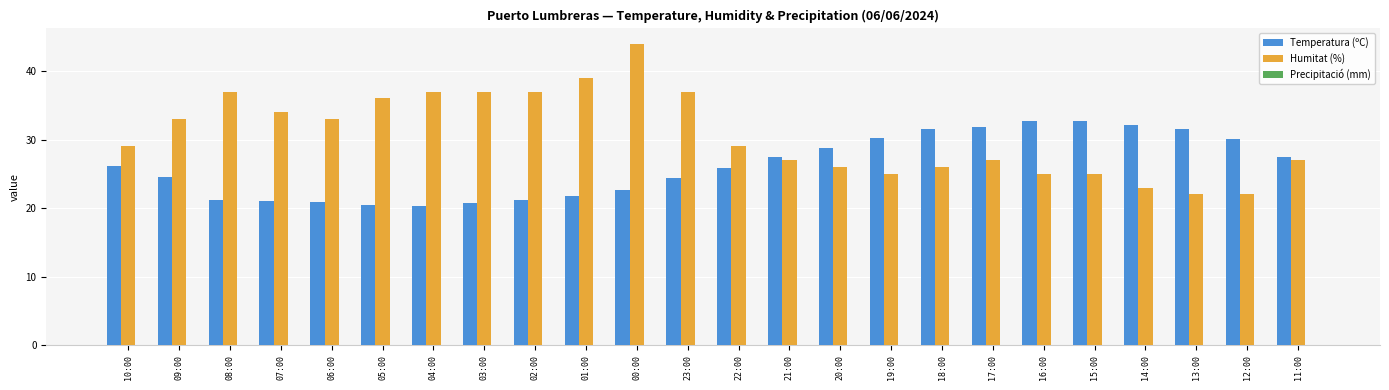

True or false: Humitat (%) has a value of 63.7 at 00:00.

False